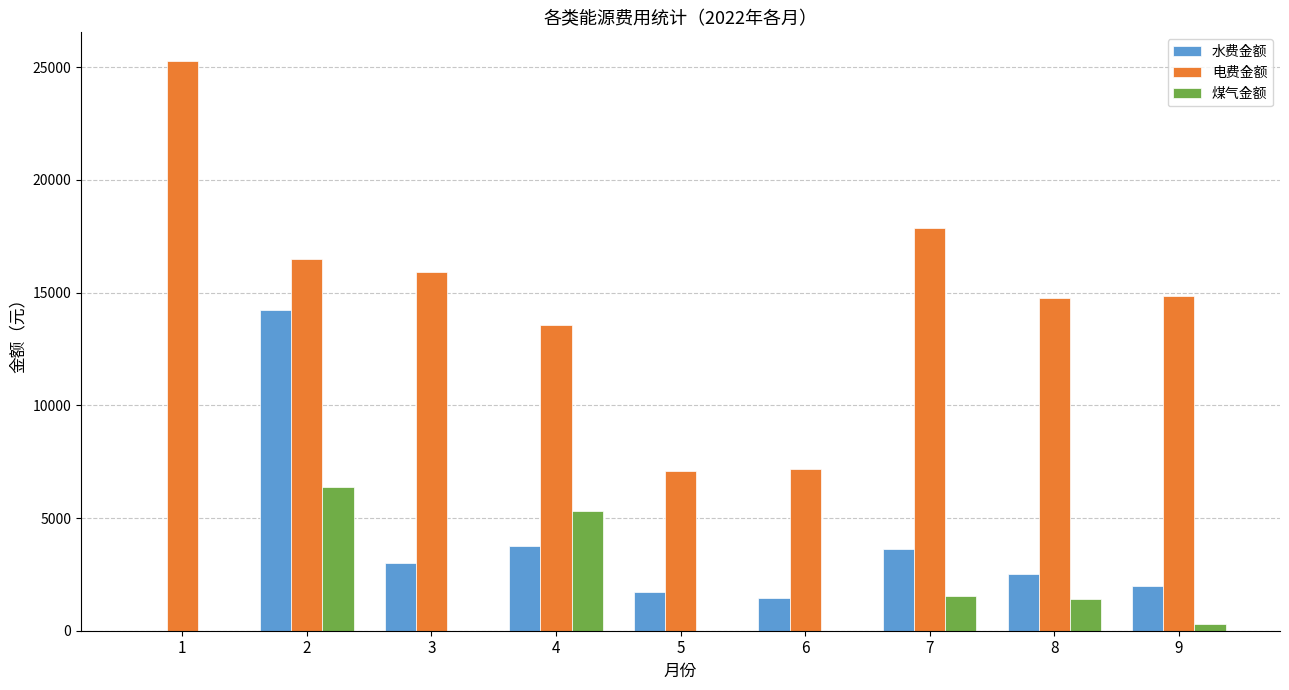

The value of 电费金额 at 7 is 17865. True or false?

True